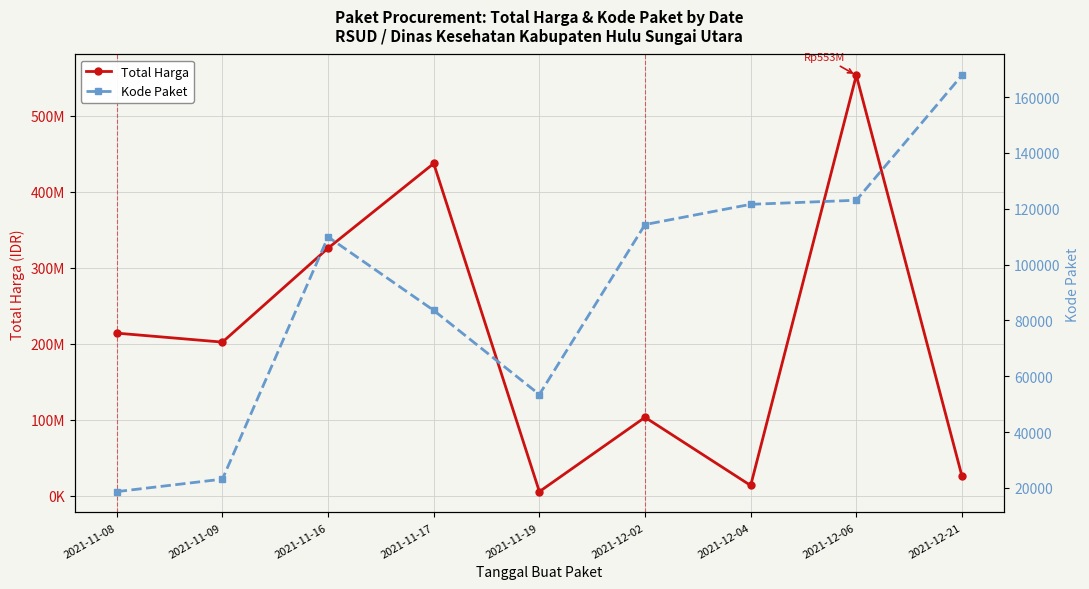

Where is Total Harga nearest to the value 279187650?

2021-11-16